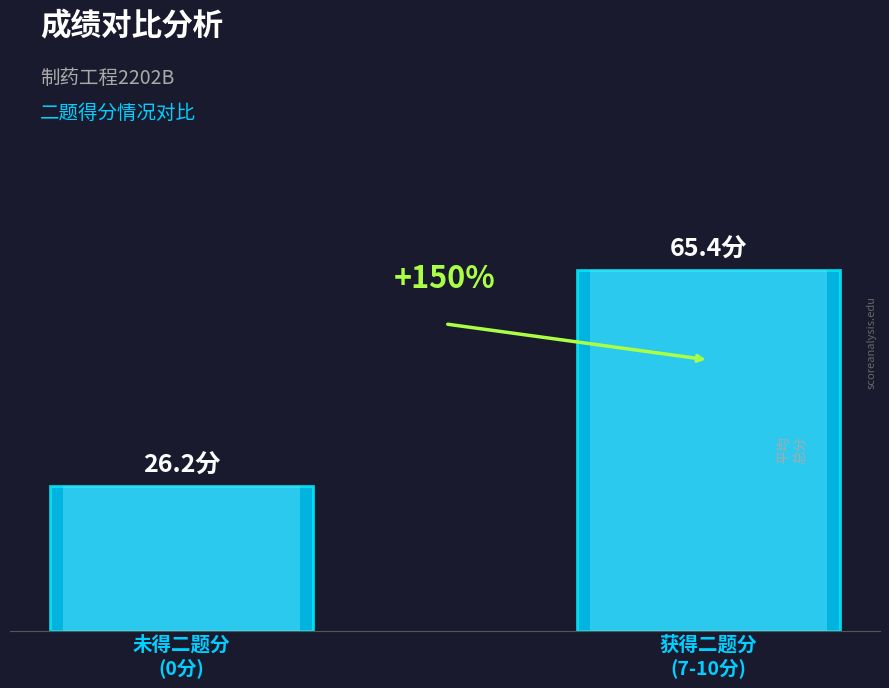

Rank the categories by value from highest to lowest.

获得二题分
(7-10分), 未得二题分
(0分)